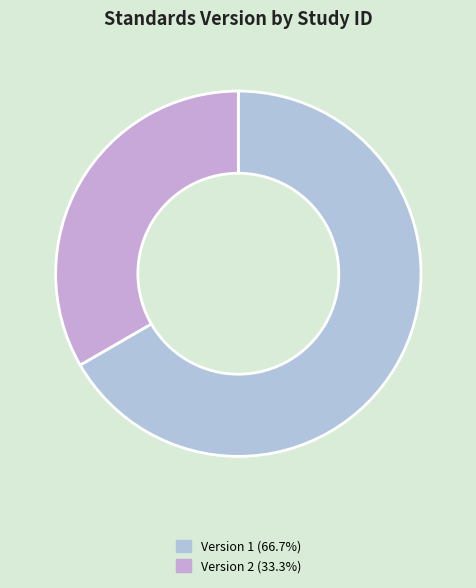

How many slices are in this pie chart?

2